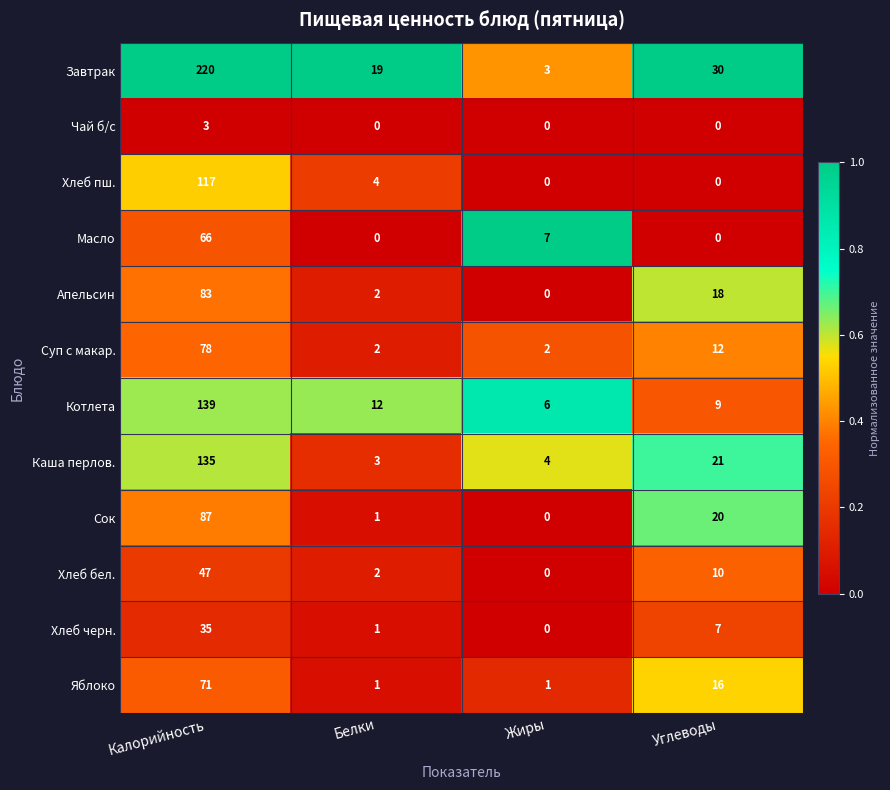

At which category is the sum across all series the highest?

Калорийность